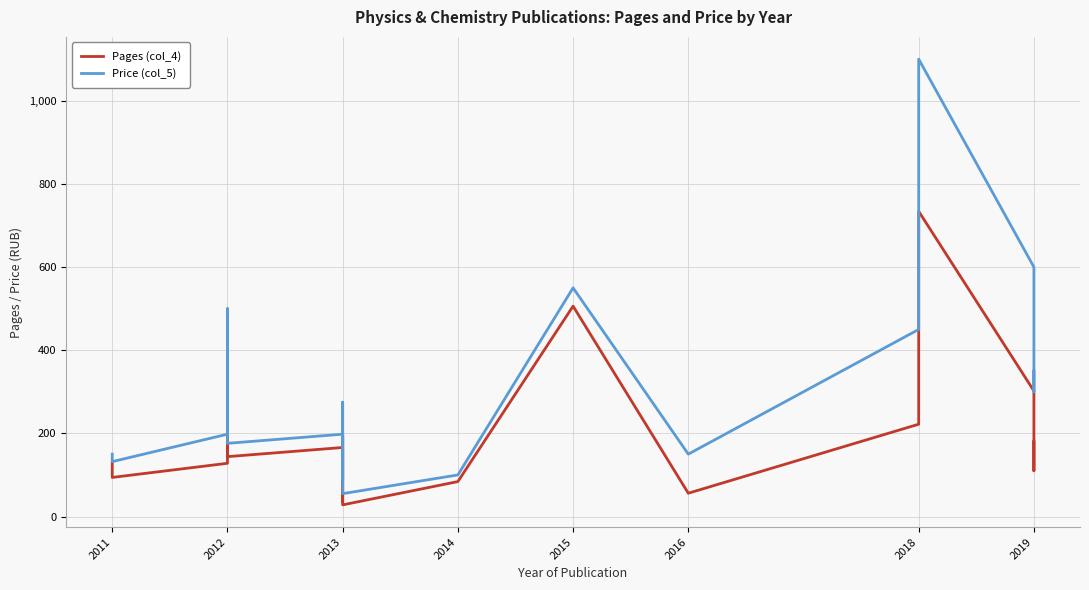

True or false: Price (col_5) and Pages (col_4) cross at least once.

False